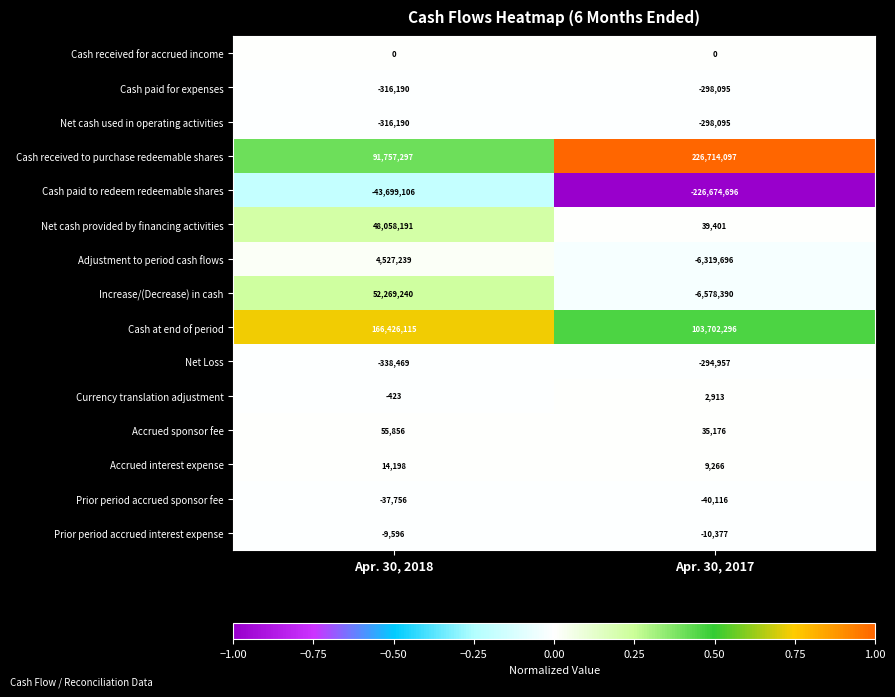

Is the value of Cash paid for expenses at Apr. 30, 2017 greater than the value of Currency translation adjustment at Apr. 30, 2017?

No